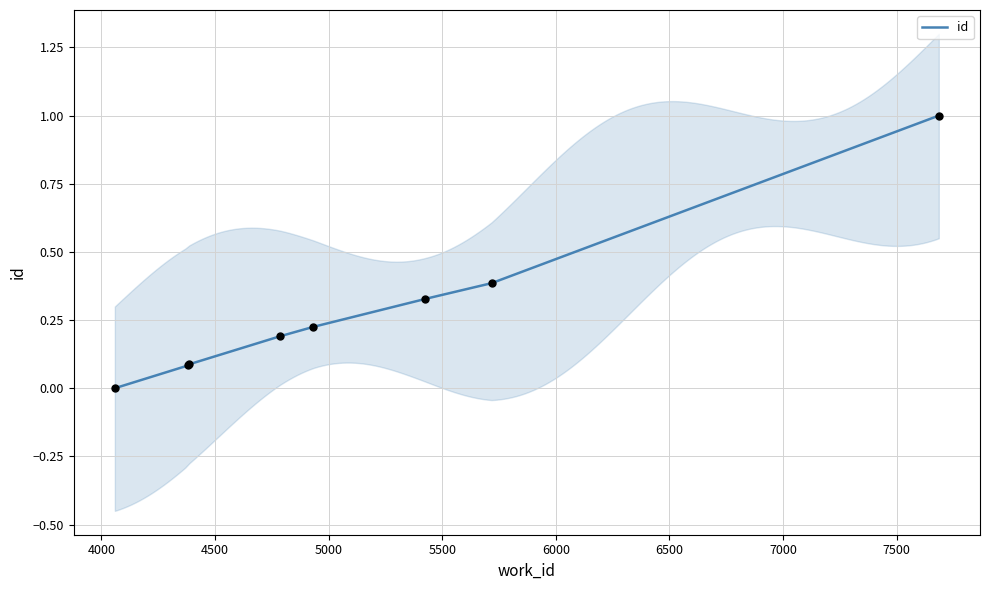

Between 5717 and 7686, which is larger?

7686